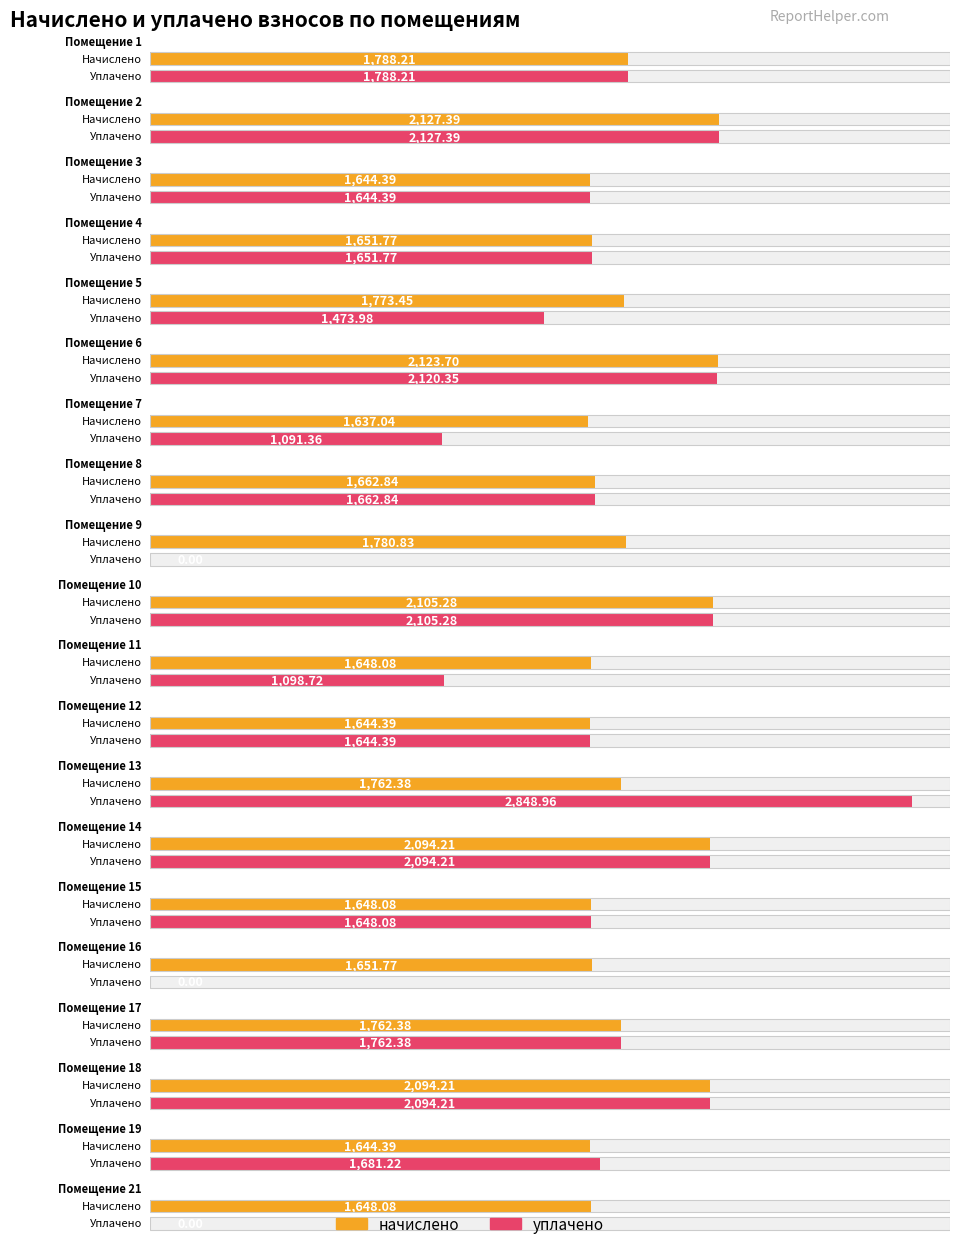

Rank the categories by уплачено value from highest to lowest.

13, 2, 6, 10, 14, 18, 1, 17, 19, 8, 4, 15, 3, 12, 5, 11, 7, 9, 16, 21